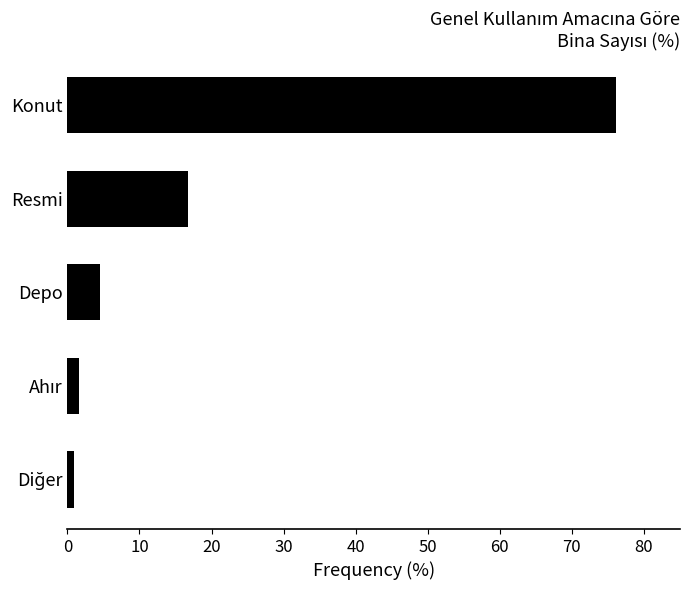

How many data points are less than 4?

2